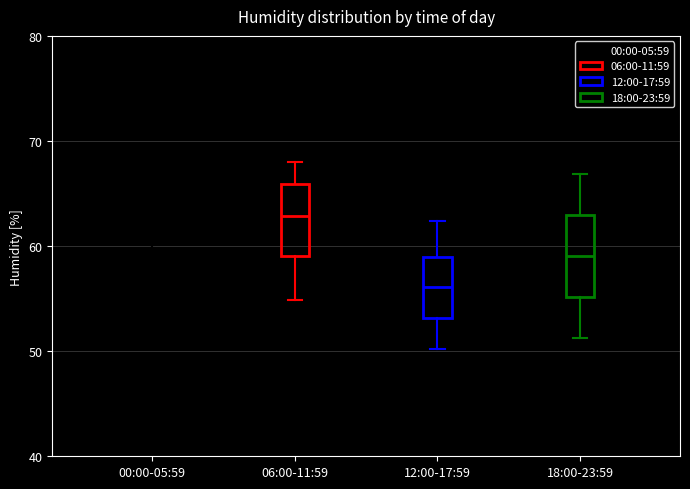

Reading left to right, transcribe this box plot: for each box, give where its median line is, the range the box spans, and where its two whiskers end, as read against the y-axis. The values are not printed on the chart, so give them approximately, as read against the axis.

00:00-05:59: median 57, box 55 to 59, whiskers 54 to 61
06:00-11:59: median 63, box 59 to 66, whiskers 55 to 68
12:00-17:59: median 56, box 53 to 59, whiskers 50 to 62
18:00-23:59: median 59, box 55 to 63, whiskers 51 to 67